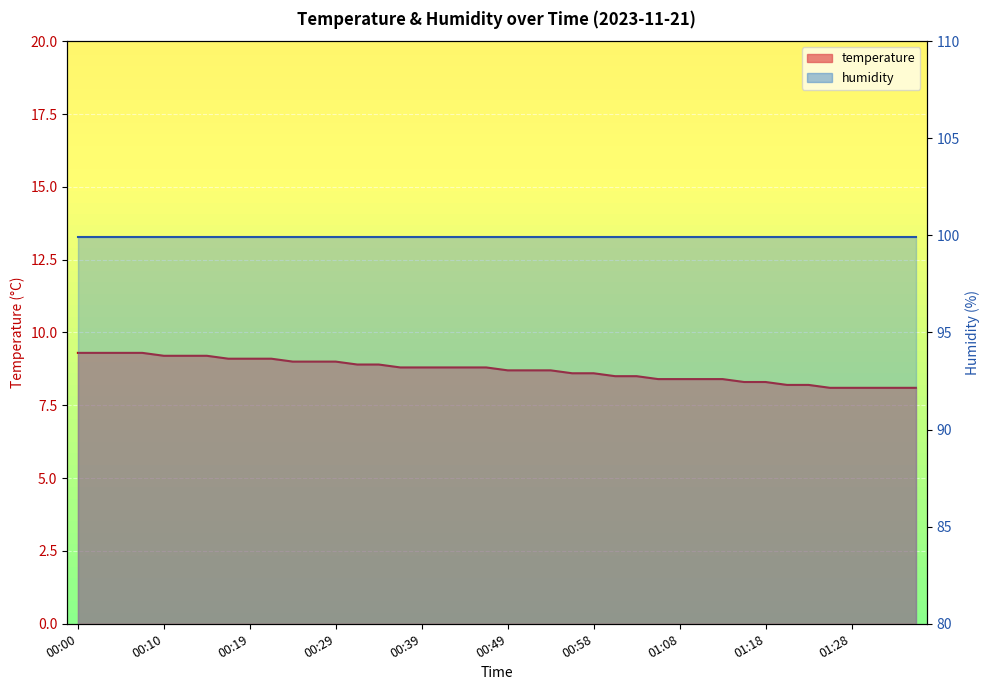

Reading left to right, extract all data points from this chart.

00:00=9.3	00:02=9.3	00:05=9.3	00:07=9.3	00:10=9.2	00:12=9.2	00:14=9.2	00:17=9.1	00:19=9.1	00:22=9.1	00:24=9.0	00:27=9.0	00:29=9.0	00:32=8.9	00:34=8.9	00:36=8.8	00:39=8.8	00:41=8.8	00:44=8.8	00:46=8.8	00:49=8.7	00:51=8.7	00:53=8.7	00:56=8.6	00:58=8.6	01:01=8.5	01:03=8.5	01:06=8.4	01:08=8.4	01:10=8.4	01:13=8.4	01:15=8.3	01:18=8.3	01:20=8.2	01:23=8.2	01:25=8.1	01:28=8.1	01:30=8.1	01:32=8.1	01:35=8.1